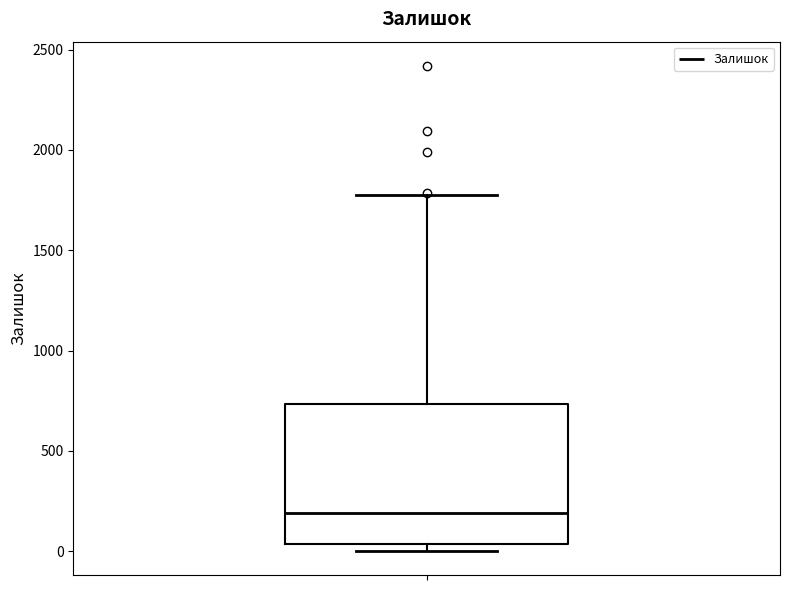

Where does the median line of the box sit on the y-axis? The values are not printed on the chart, so give them approximately, as read against the axis.

200